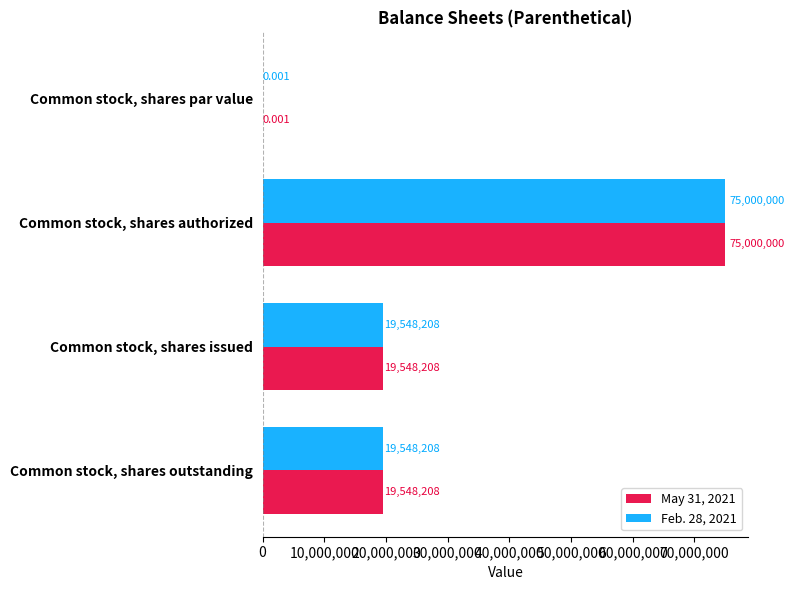

Which category has the highest value in the May 31, 2021 series?

Common stock, shares authorized